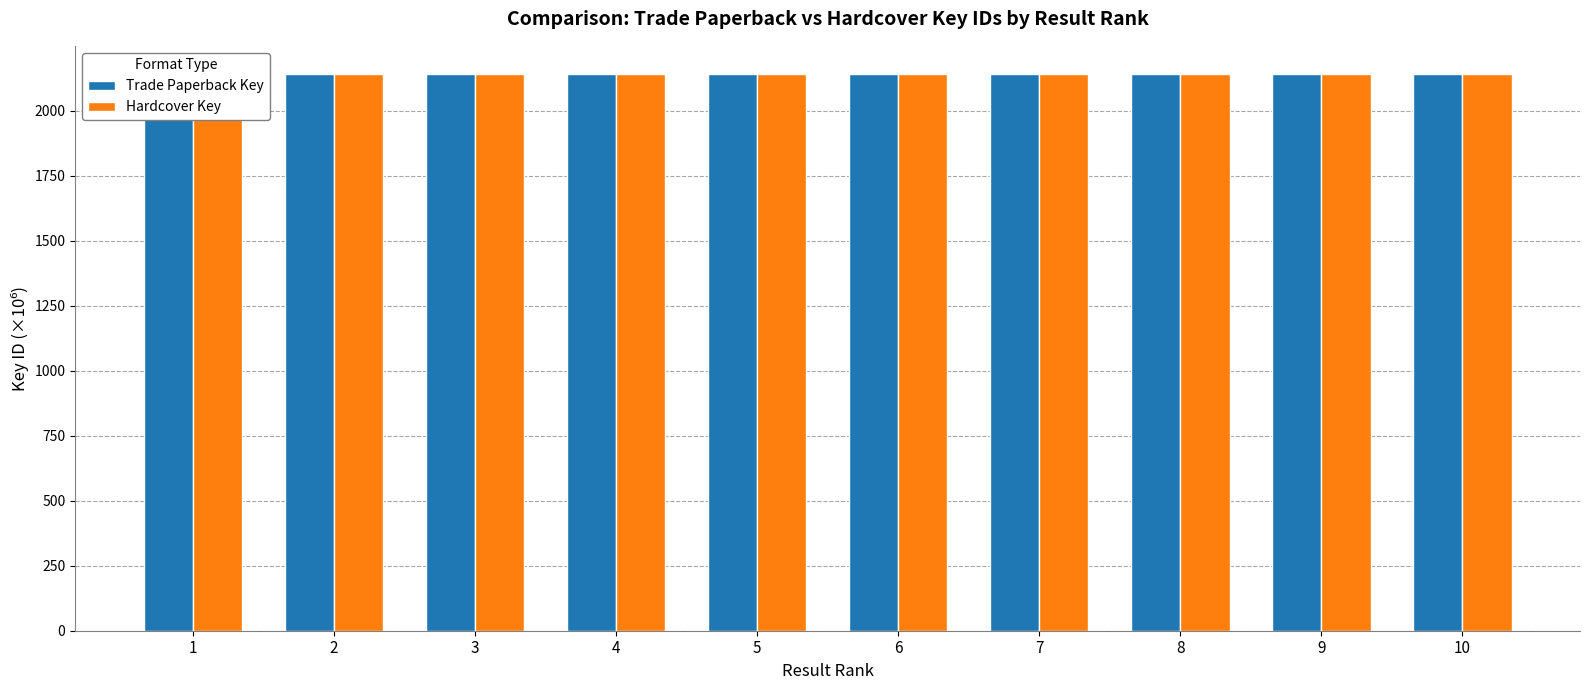

At which category is the sum across all series the highest?

1